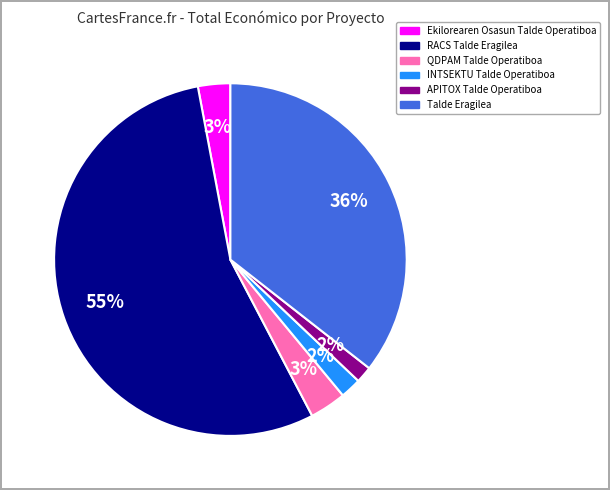

Which category has the biggest portion of the pie?

RACS Talde Eragilea